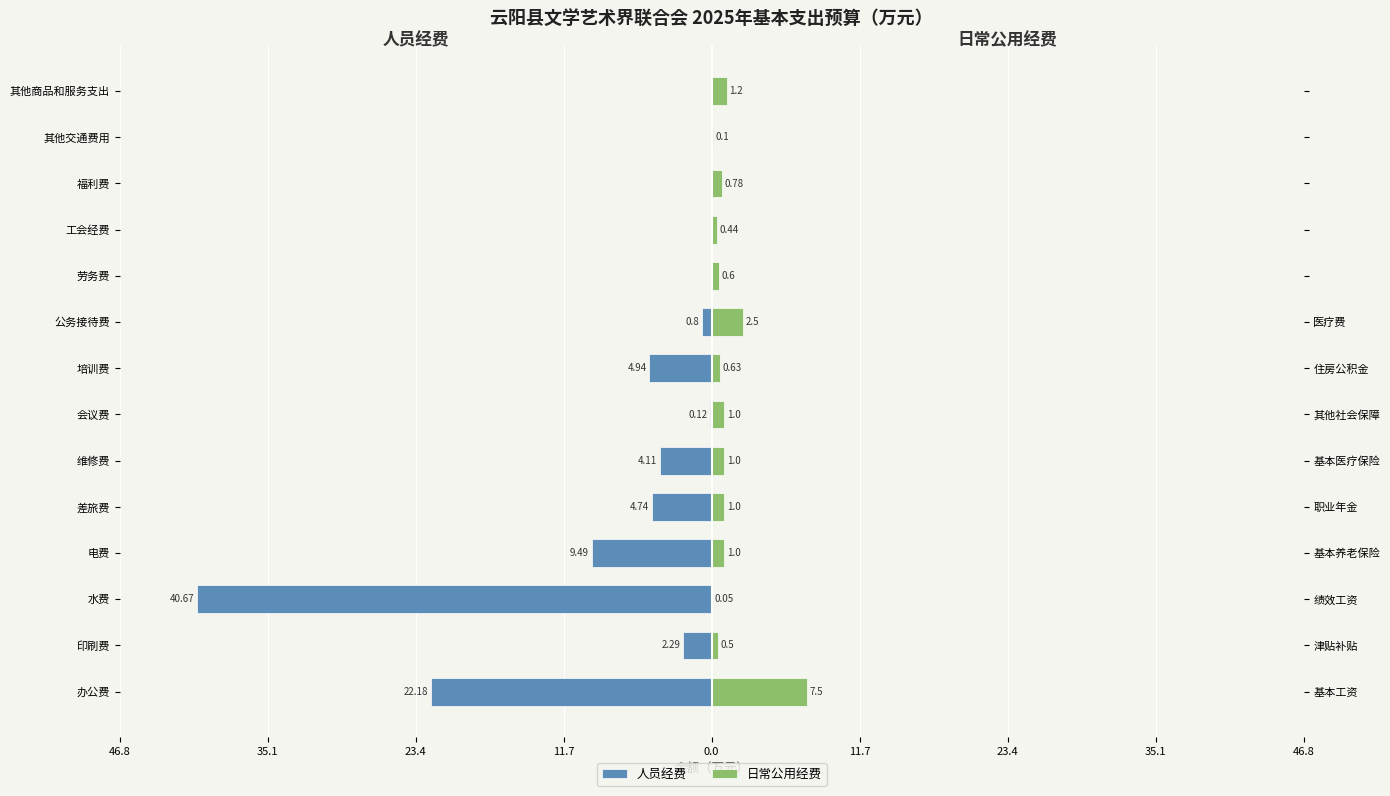

Reading left to right, list all the values displayed in this chart.

人员经费: -22.2	-2.3	-40.7	-9.5	-4.7	-4.1	-0.1	-4.9	-0.8	0.0	0.0	0.0	0.0	0.0
日常公用经费: 7.5	0.5	0.1	1.0	1.0	1.0	1.0	0.6	2.5	0.6	0.4	0.8	0.1	1.2